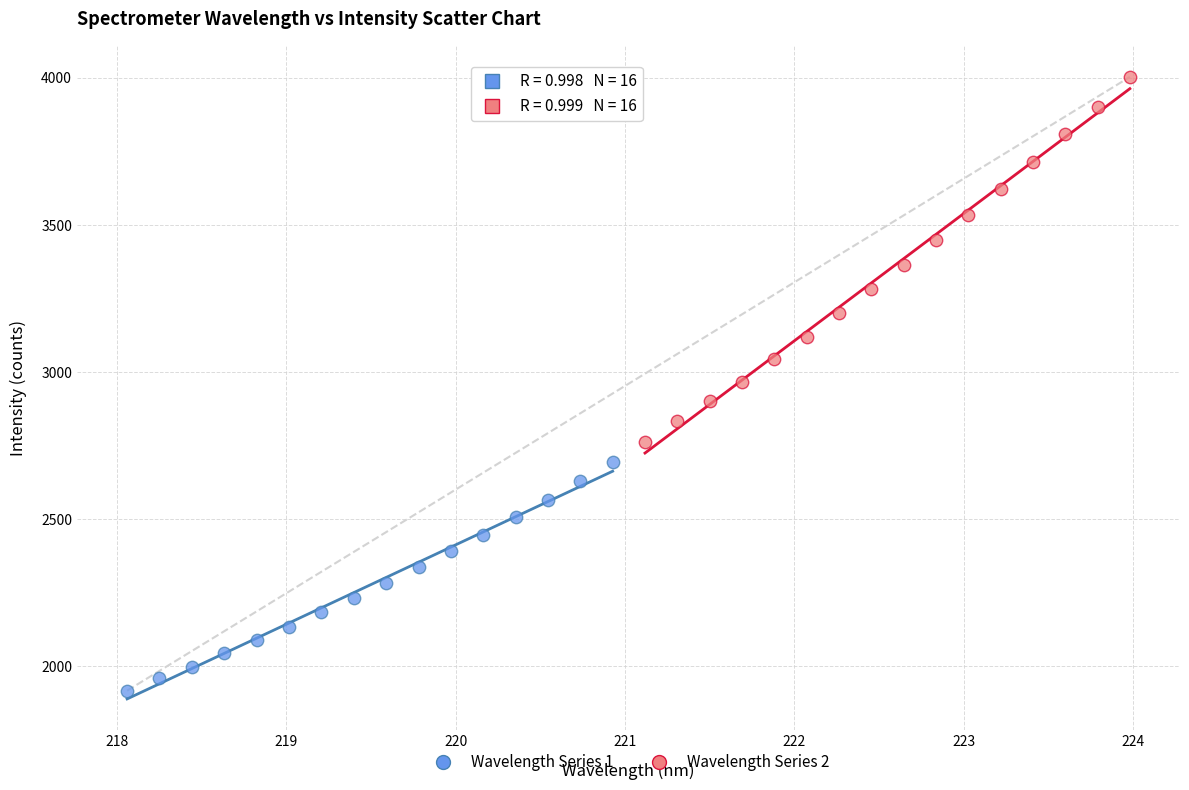

Which series has the widest spread of Y values?

Wavelength Series 2